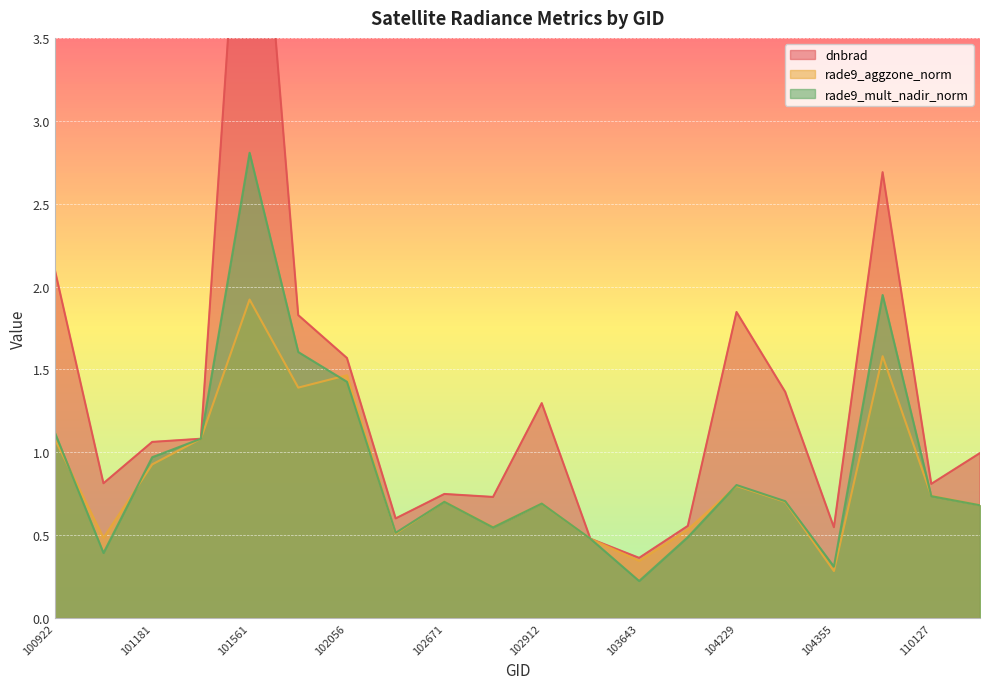

What are all the series names shown in the legend?

dnbrad, rade9_aggzone_norm, rade9_mult_nadir_norm